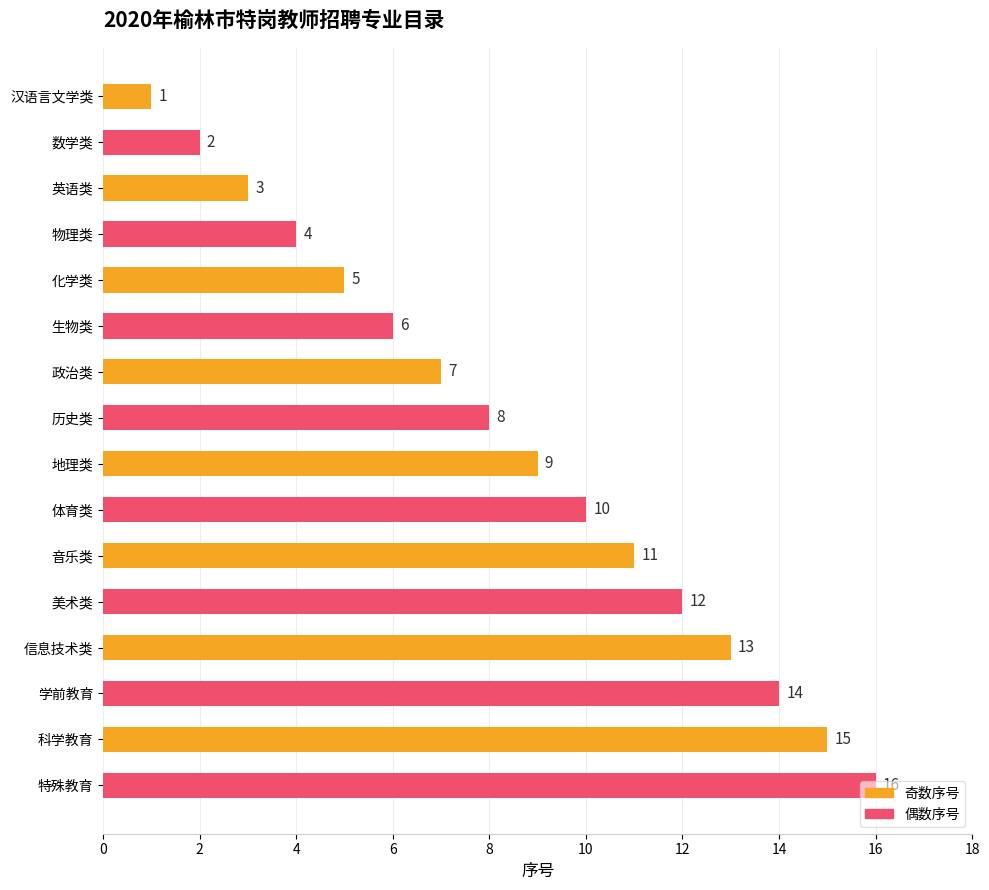

What is the maximum value shown in the chart?

16